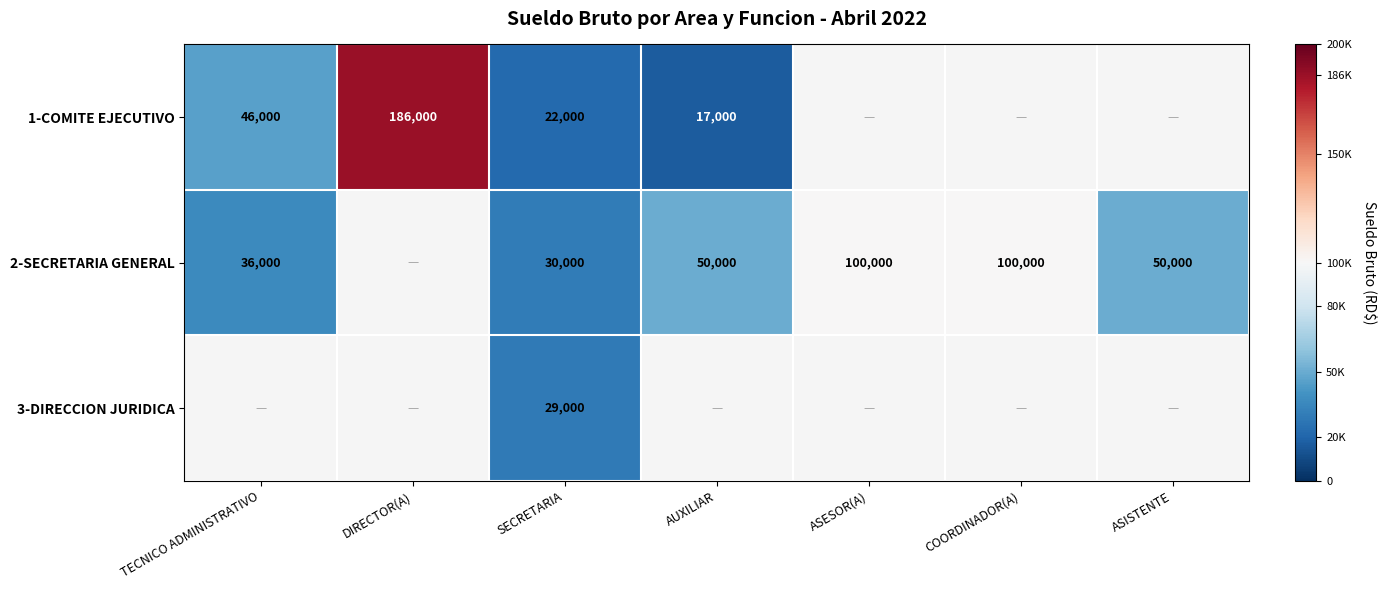

What is the greatest value displayed?

186000.0